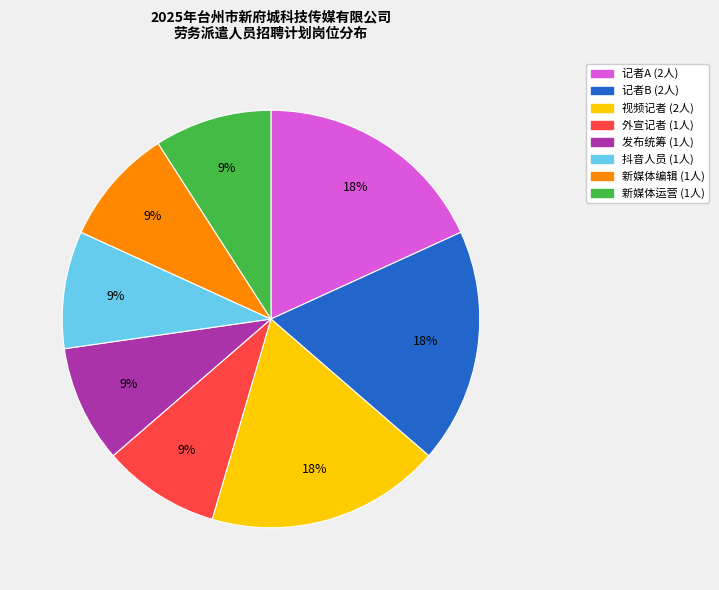

How many segments does this pie chart have?

8